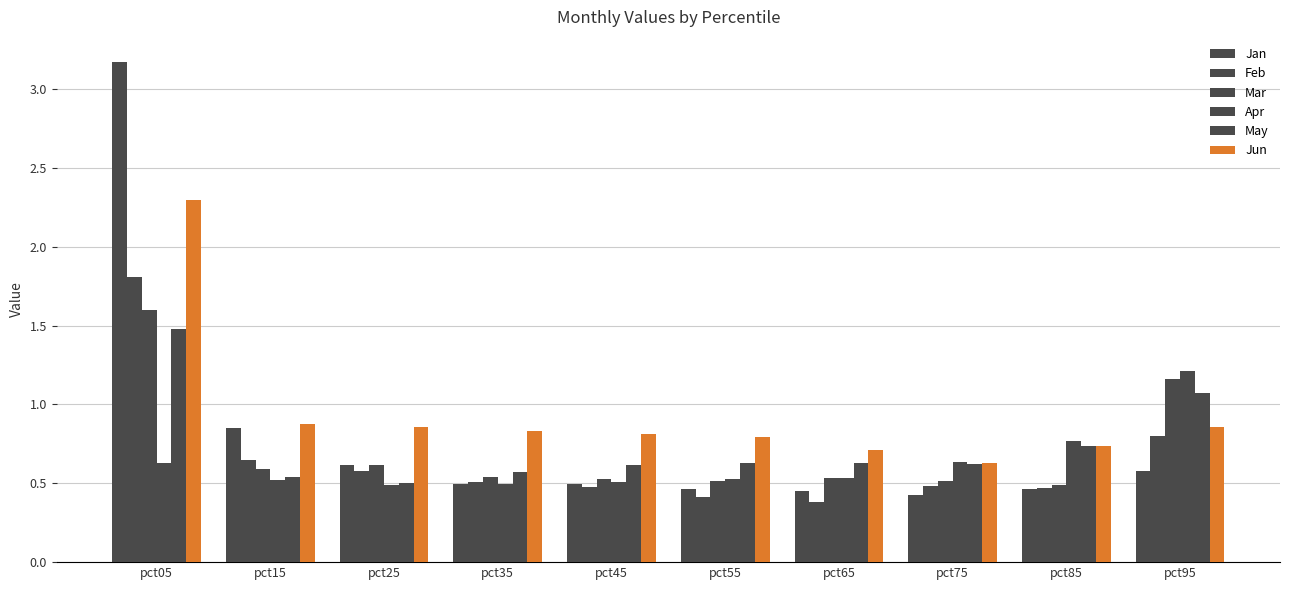

What is the sum of the Mar values at pct15 and pct85?

1.1